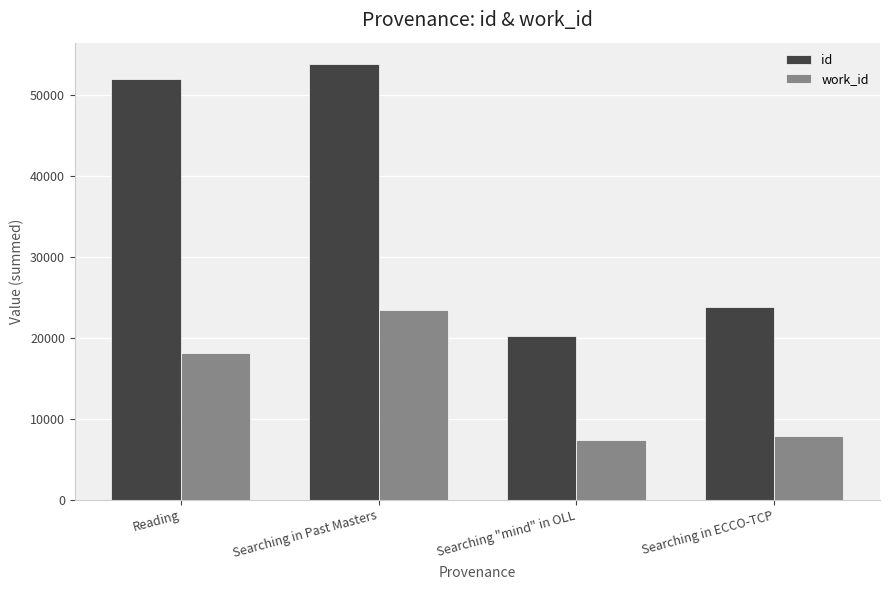

At which label is work_id closest to 15433?

Reading